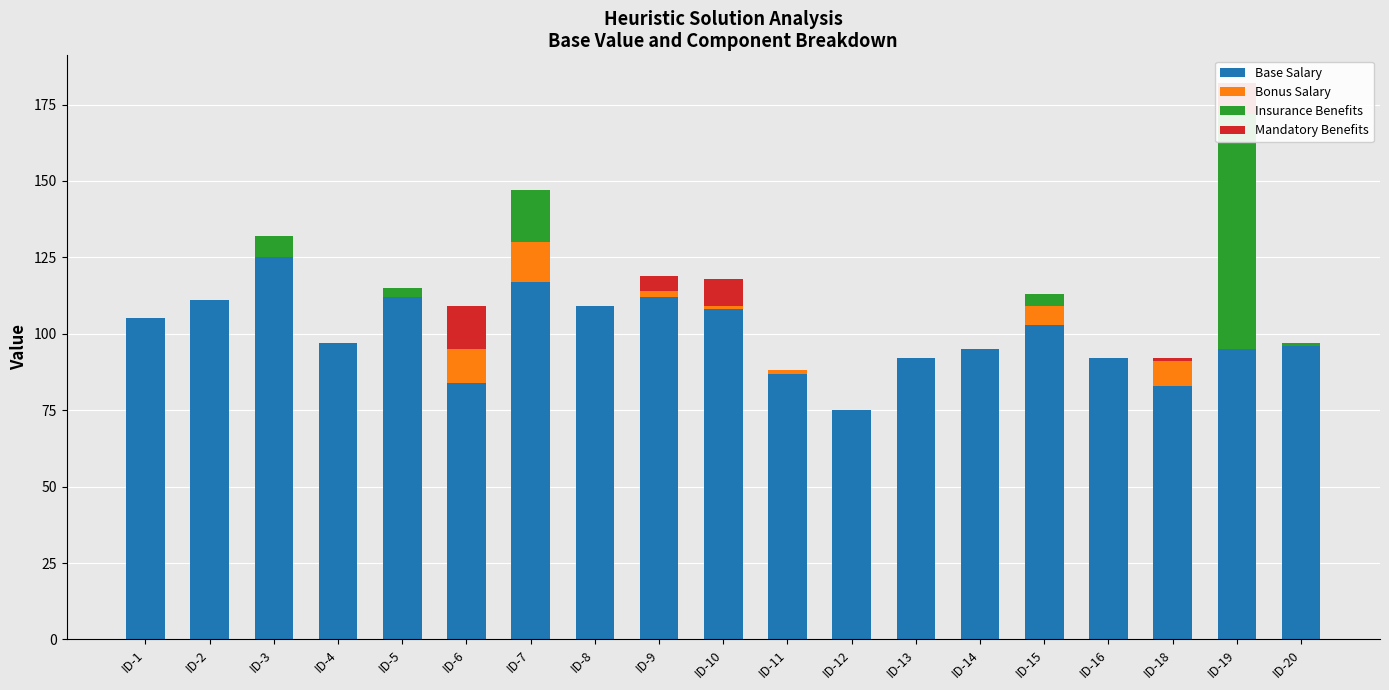

Reading left to right, what are all the values shown in this chart?

Base Salary: 105	111	125	97	112	84	117	109	112	108	87	75	92	95	103	92	83	95	96
Bonus Salary: 0	0	0	0	0	11	13	0	2	1	1	0	0	0	6	0	8	0	0
Insurance Benefits: 0	0	7	0	3	0	17	0	0	0	0	0	0	0	4	0	0	77	1
Mandatory Benefits: 0	0	0	0	0	14	0	0	5	9	0	0	0	0	0	0	1	10	0